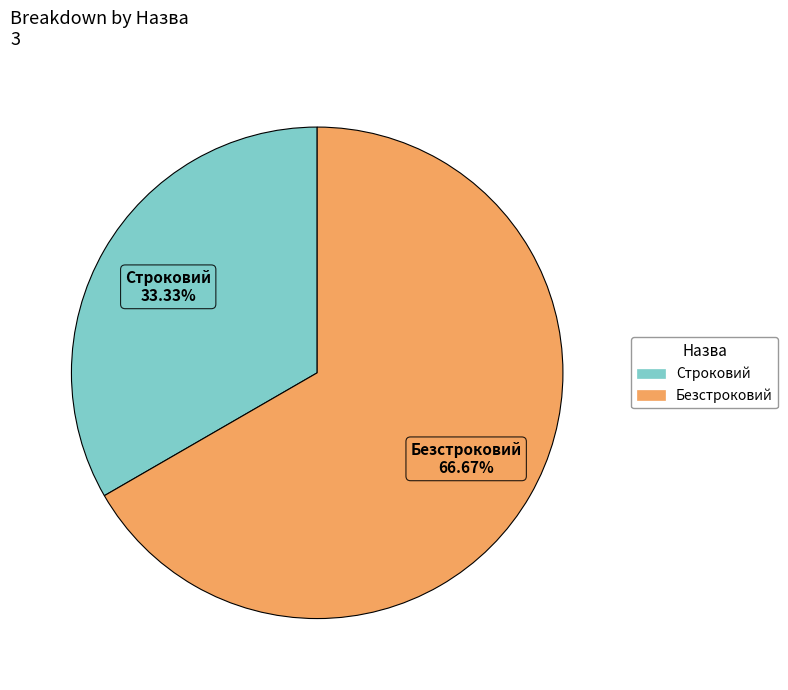

Combined, what portion of the pie is Строковий and Безстроковий?

100.0%